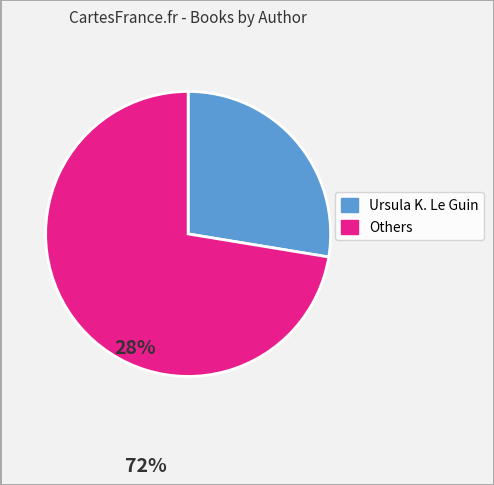

Is there a majority slice in this chart?

Yes